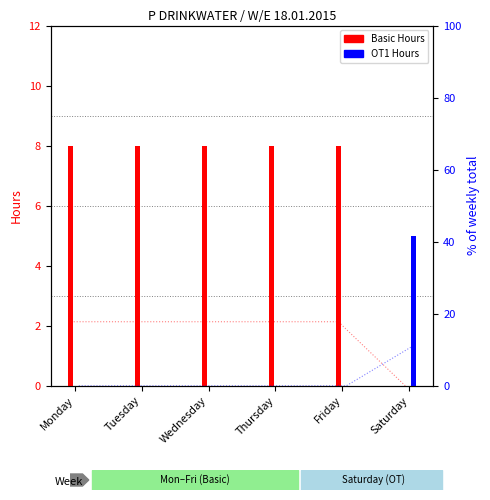

At which label is OT1 Hours closest to 2?

Monday